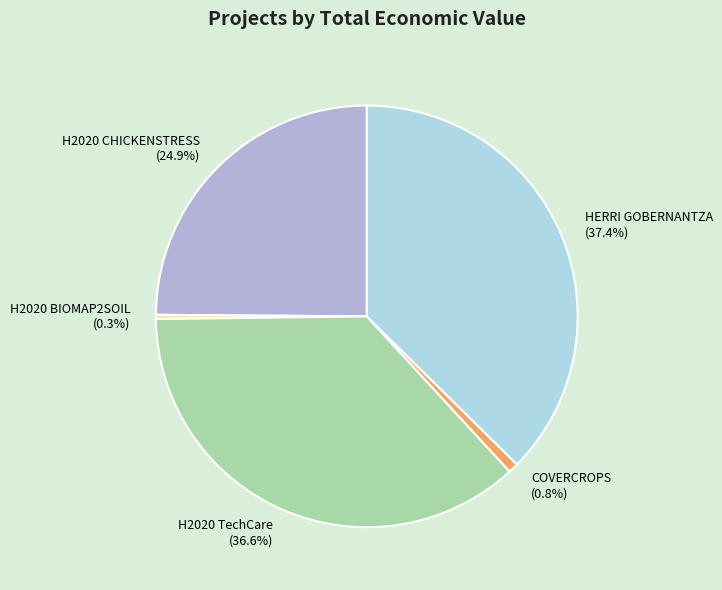

The HERRI GOBERNANTZA slice represents 26% of the pie. True or false?

False